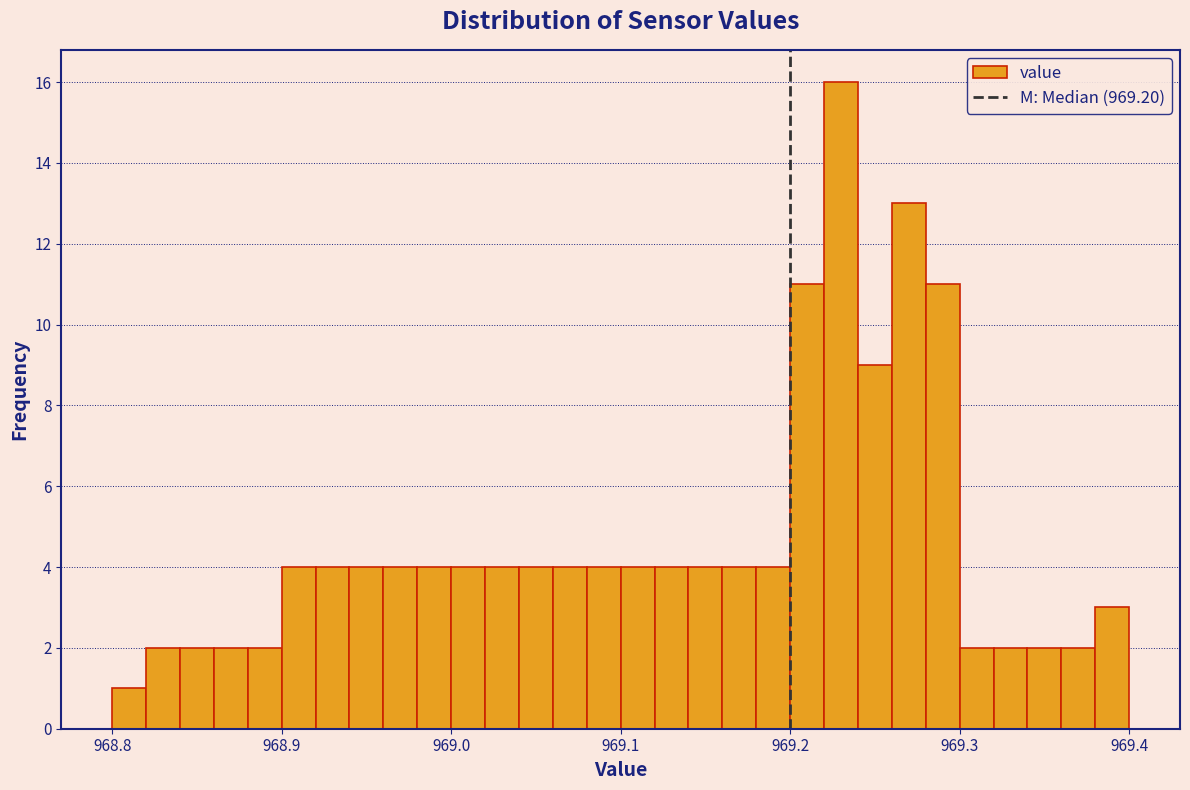

Around what value on the x-axis is the tallest bar? Give the approximate position of its centre, as read against the axis.

969.23